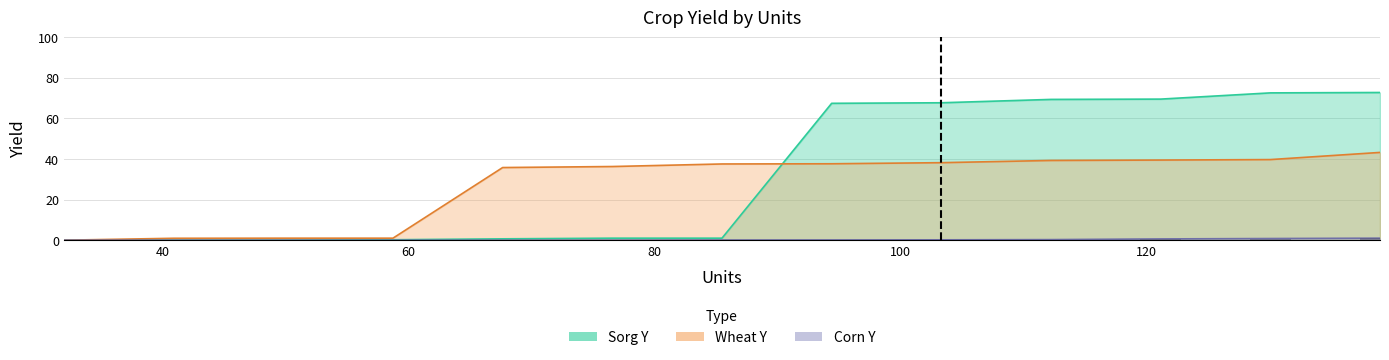

Is the value of Corn Y at 49.83333333333333 greater than the value of Sorg Y at 130.08333333333331?

No